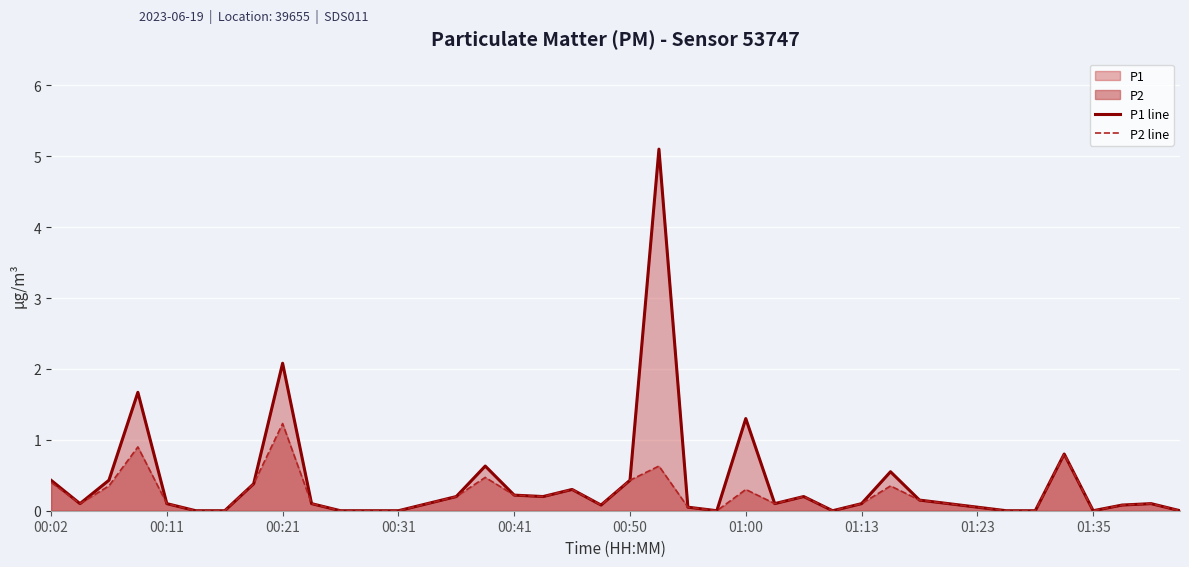

How many interior local valleys does the P1 line series have?

7